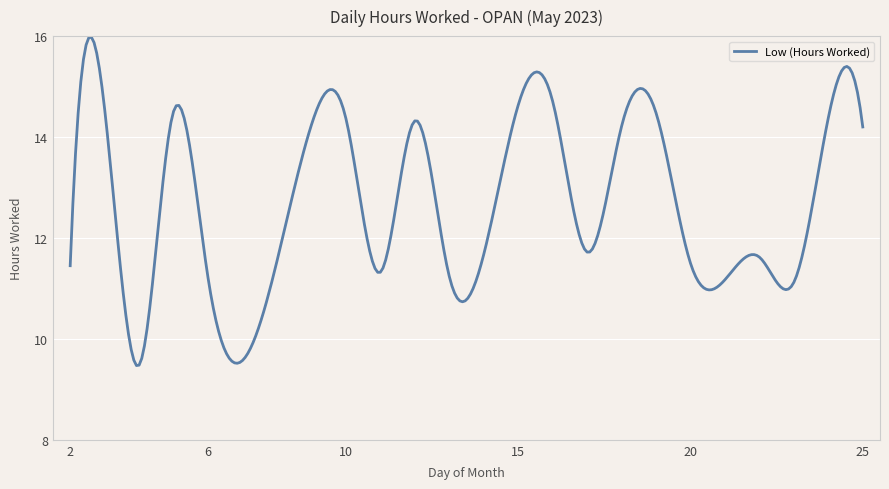

What is the difference between the maximum and minimum values?

6.5